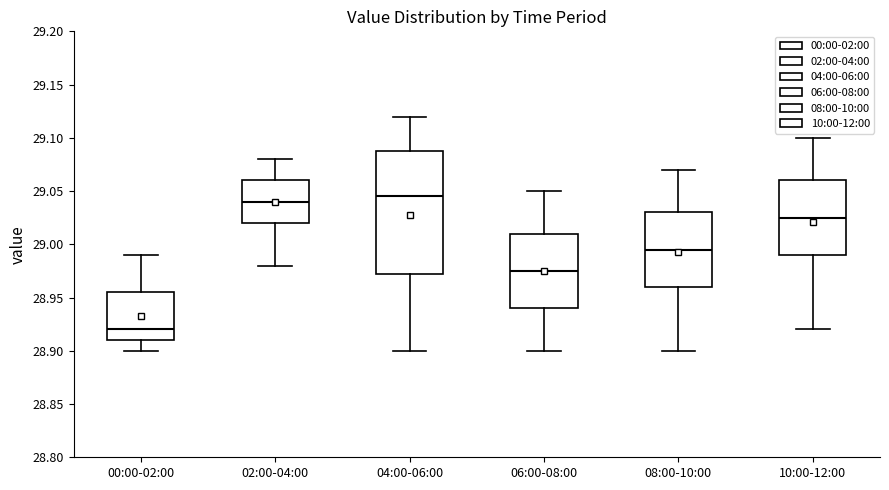

Reading left to right, read every box against the y-axis: the position of its median line, the range the box covers, and the ends of its whiskers. The values are not printed on the chart, so give them approximately, as read against the axis.

00:00-02:00: median 28.920, box 28.910 to 28.955, whiskers 28.900 to 28.990
02:00-04:00: median 29.040, box 29.020 to 29.060, whiskers 28.980 to 29.080
04:00-06:00: median 29.045, box 28.975 to 29.090, whiskers 28.900 to 29.120
06:00-08:00: median 28.975, box 28.940 to 29.010, whiskers 28.900 to 29.050
08:00-10:00: median 28.995, box 28.960 to 29.030, whiskers 28.900 to 29.070
10:00-12:00: median 29.025, box 28.990 to 29.060, whiskers 28.920 to 29.100